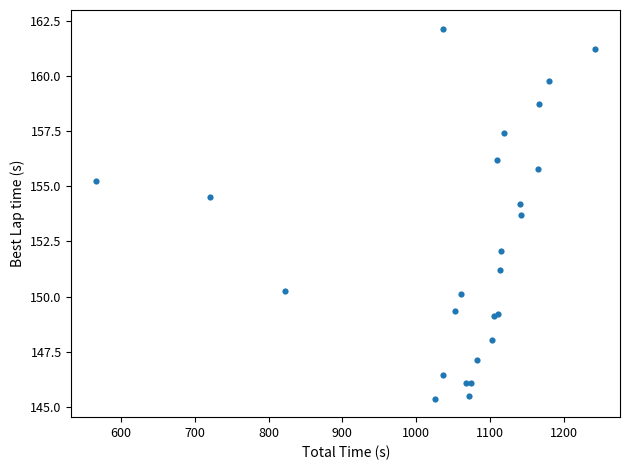

What Y value in the scatter plot is closest to 153?

153.7